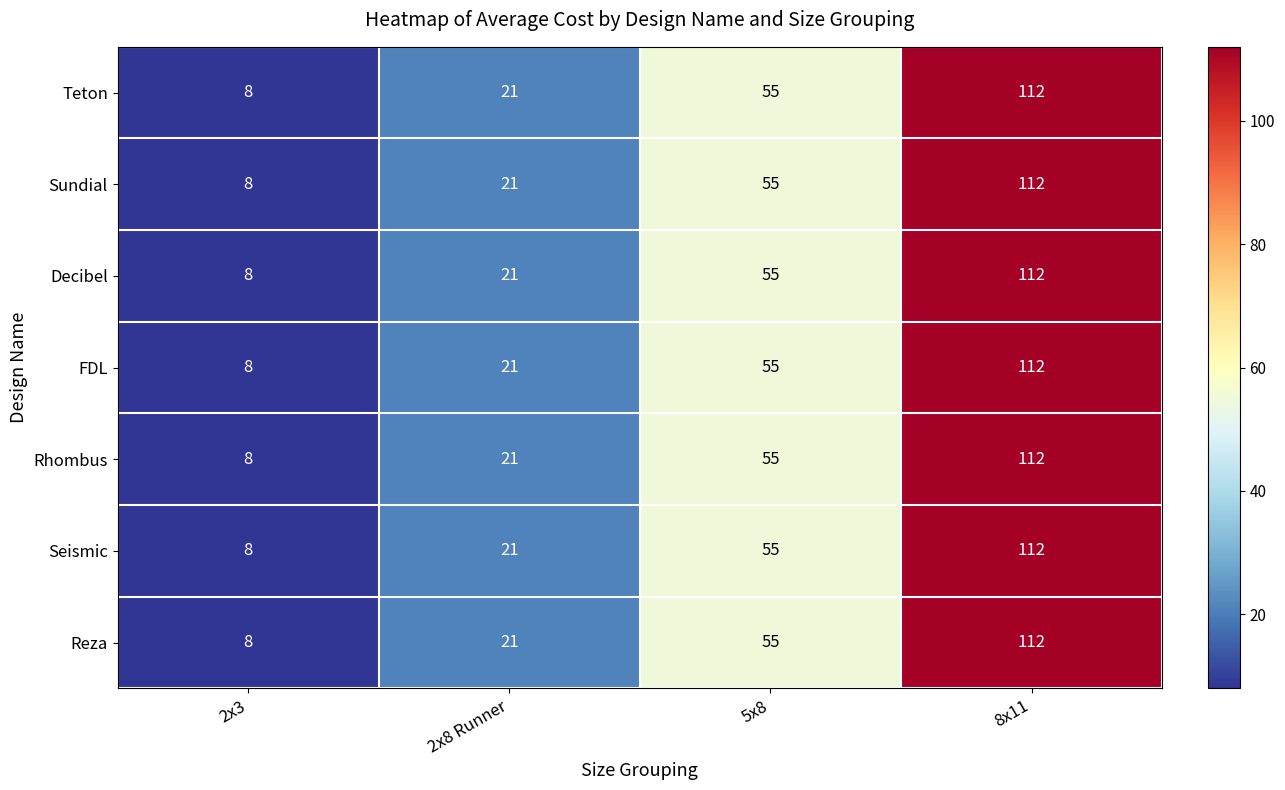

At which label is FDL closest to 60?

5x8